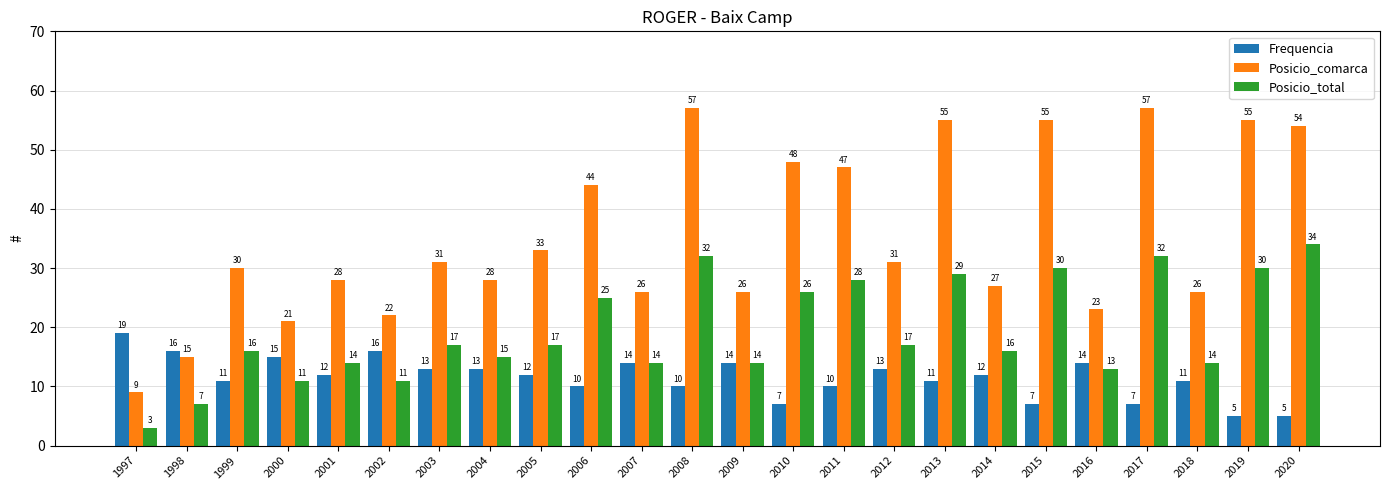

Reading right to left, what are all the values shown in this chart?

Frequencia: 5	5	11	7	14	7	12	11	13	10	7	14	10	14	10	12	13	13	16	12	15	11	16	19
Posicio_comarca: 54	55	26	57	23	55	27	55	31	47	48	26	57	26	44	33	28	31	22	28	21	30	15	9
Posicio_total: 34	30	14	32	13	30	16	29	17	28	26	14	32	14	25	17	15	17	11	14	11	16	7	3